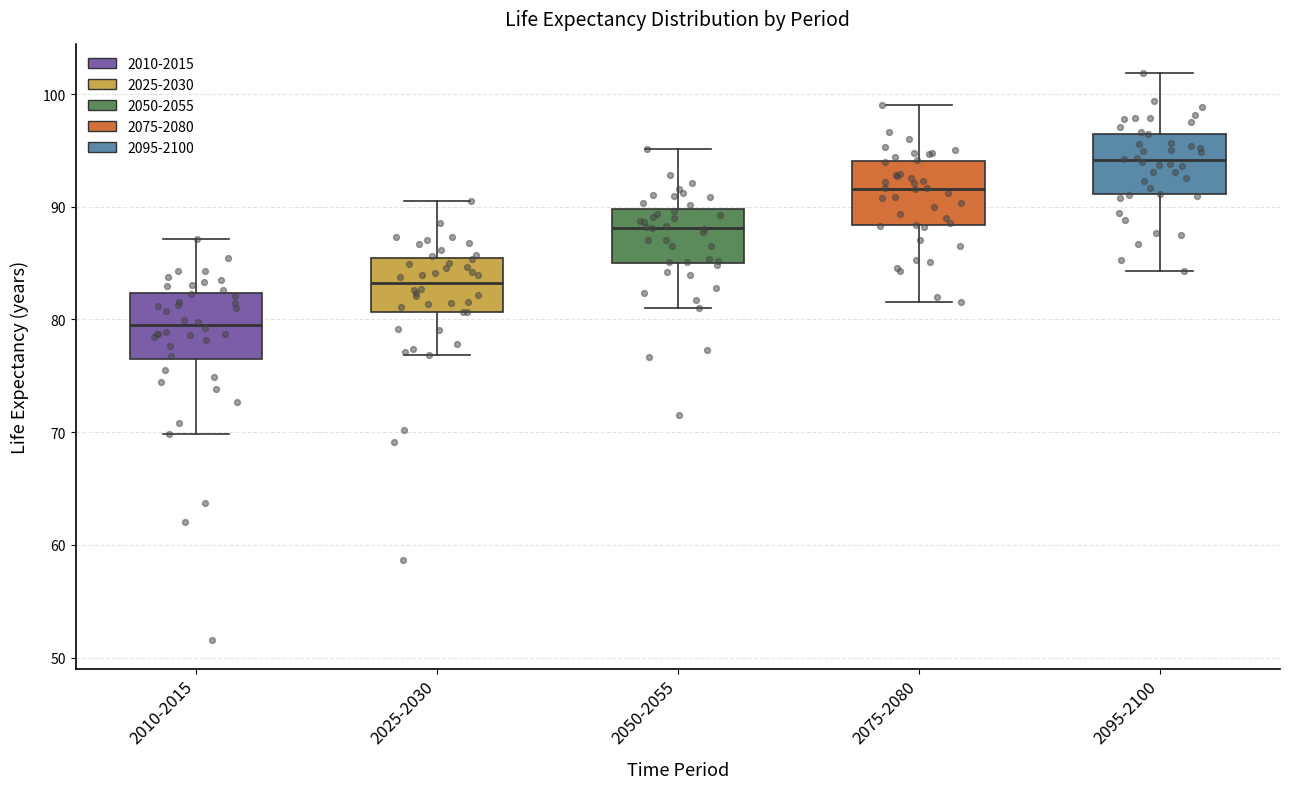

Reading left to right, transcribe this box plot: for each box, give where its median line is, the range the box spans, and where its two whiskers end, as read against the y-axis. The values are not printed on the chart, so give them approximately, as read against the axis.

2010-2015: median 79, box 76 to 82, whiskers 70 to 87
2025-2030: median 83, box 81 to 85, whiskers 77 to 91
2050-2055: median 88, box 85 to 90, whiskers 81 to 95
2075-2080: median 92, box 88 to 94, whiskers 82 to 99
2095-2100: median 94, box 91 to 96, whiskers 84 to 102